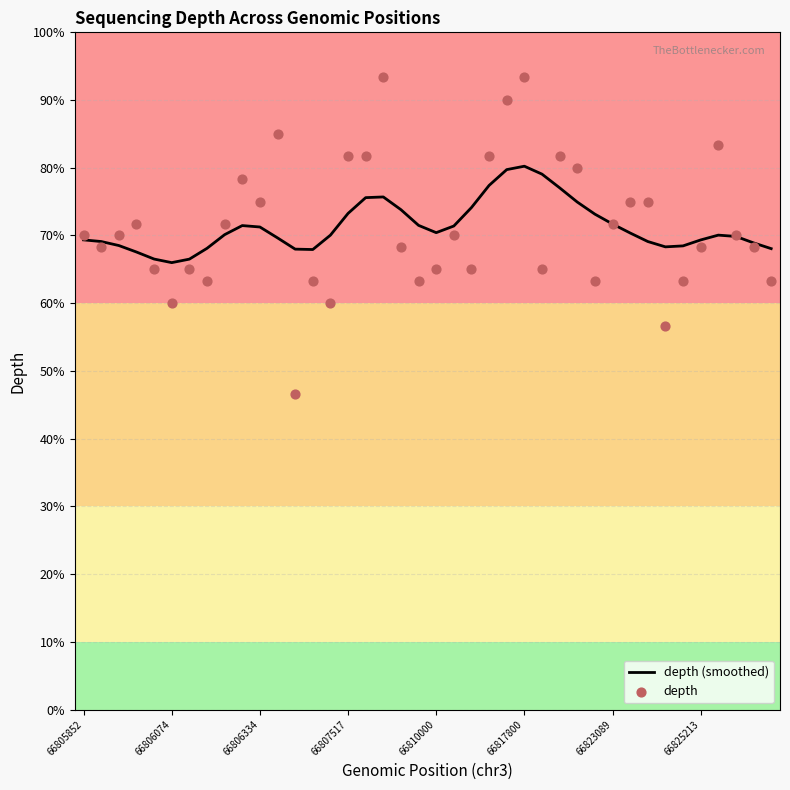

At how many categories does at least one series exceed 82?

5